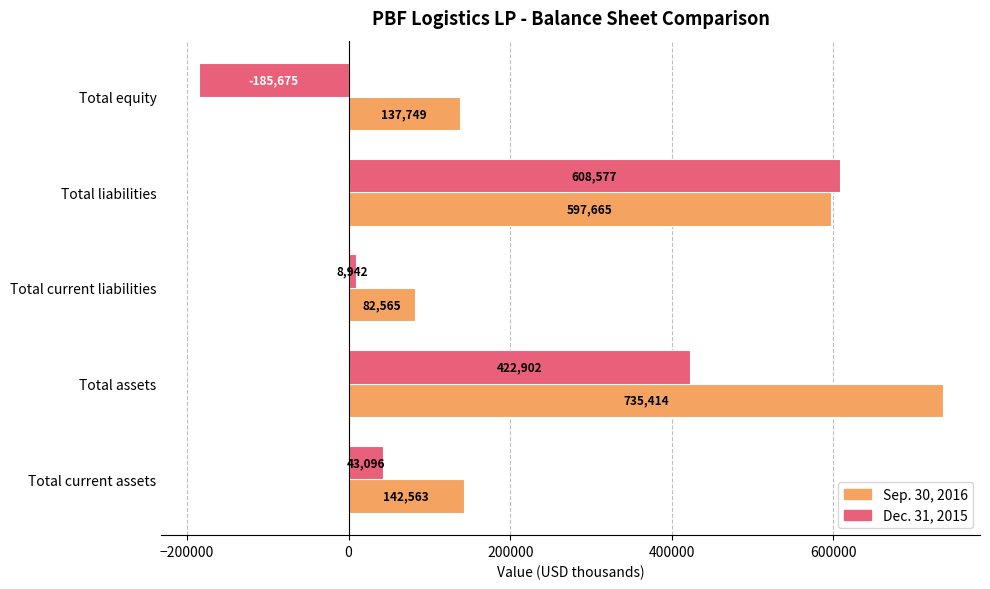

Which series has the largest range (max minus min)?

Dec. 31, 2015